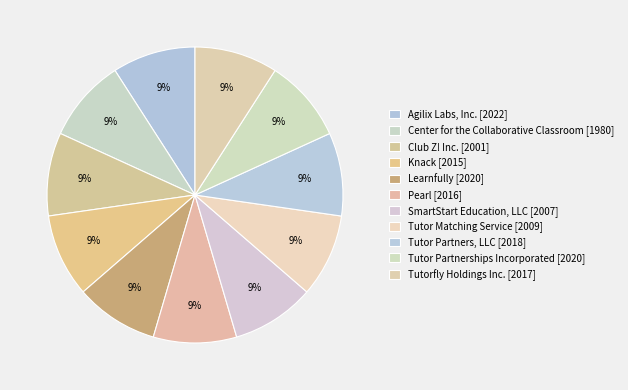

Combined, do Knack [2015] and Pearl [2016] account for over 50%?

No